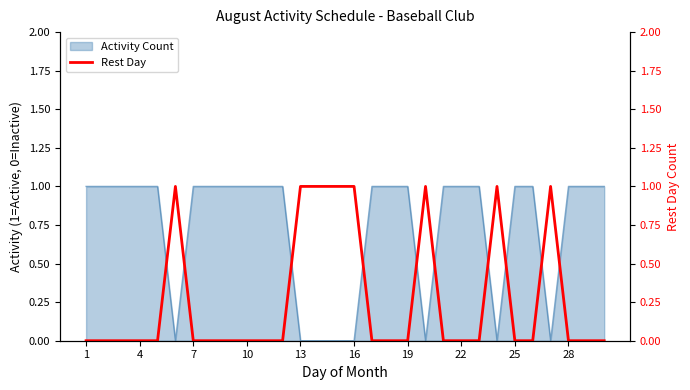

Is it true that the value at 23 is 1?

False